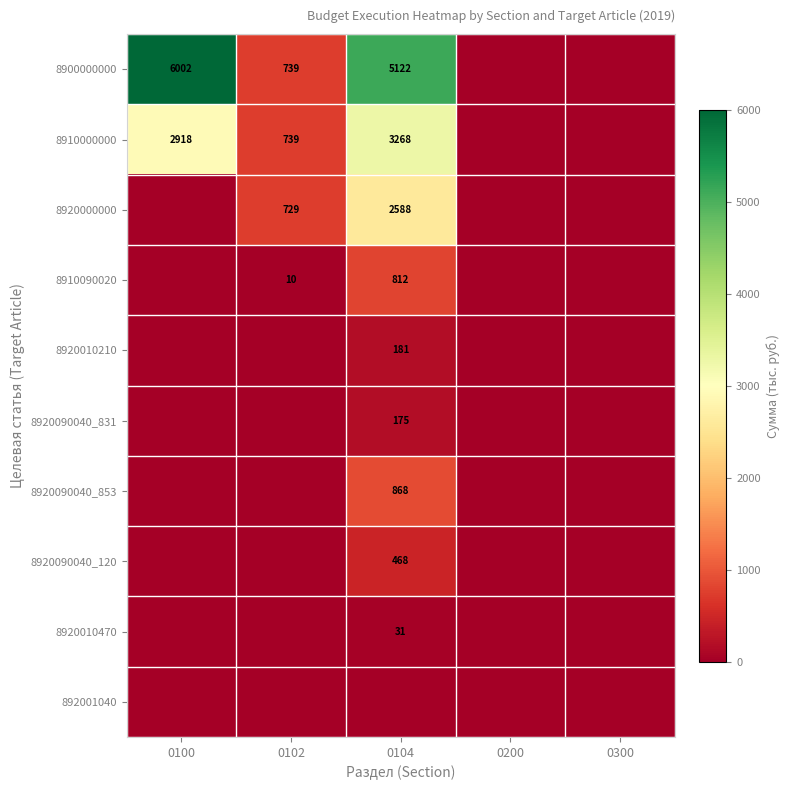

At which category is the sum across all series the highest?

0104